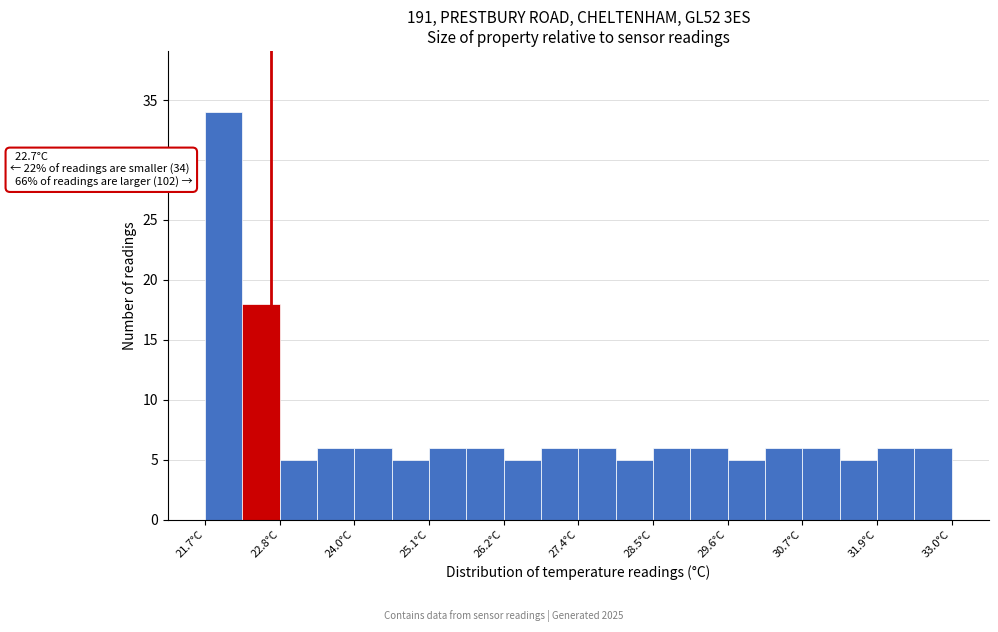

Read against the x-axis, roughly where is the centre of the tallest bar?

22.0